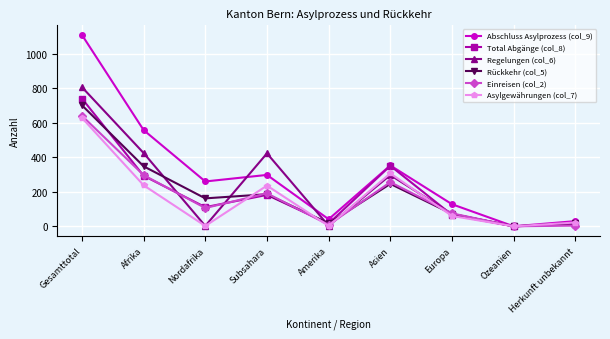

Is it true that Asylgewährungen (col_7) equals 248 at Gesamttotal?

False